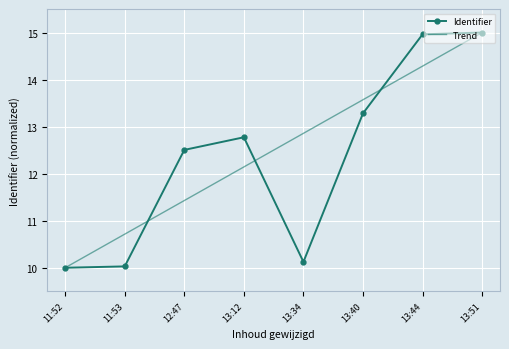

Between 13:44 and 13:51, which series saw the biggest shift?

Trend